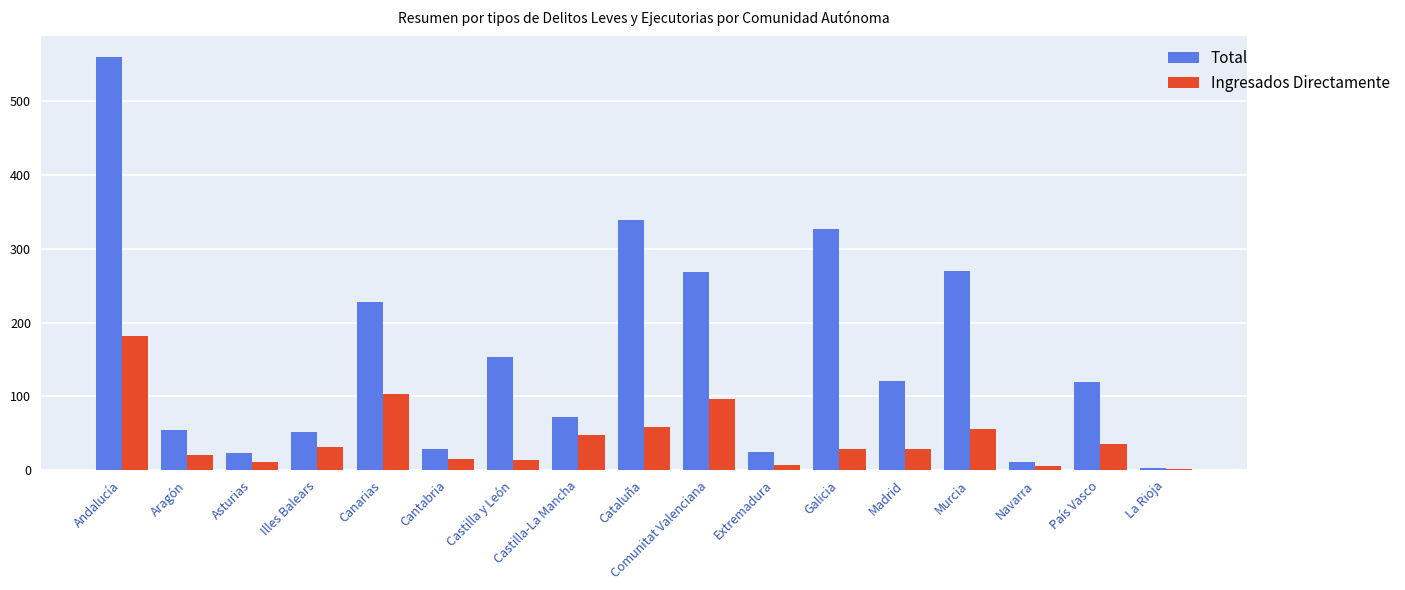

True or false: Ingresados Directamente has a value of 49 at Galicia.

False